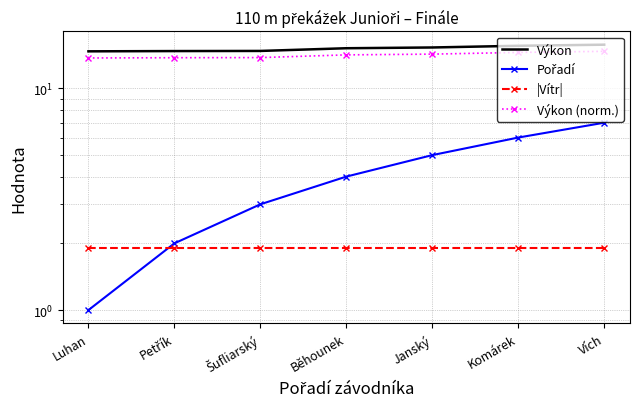

Rank the categories by Pořadí value from lowest to highest.

Luhan, Petřík, Šufliarský, Běhounek, Janský, Komárek, Vích